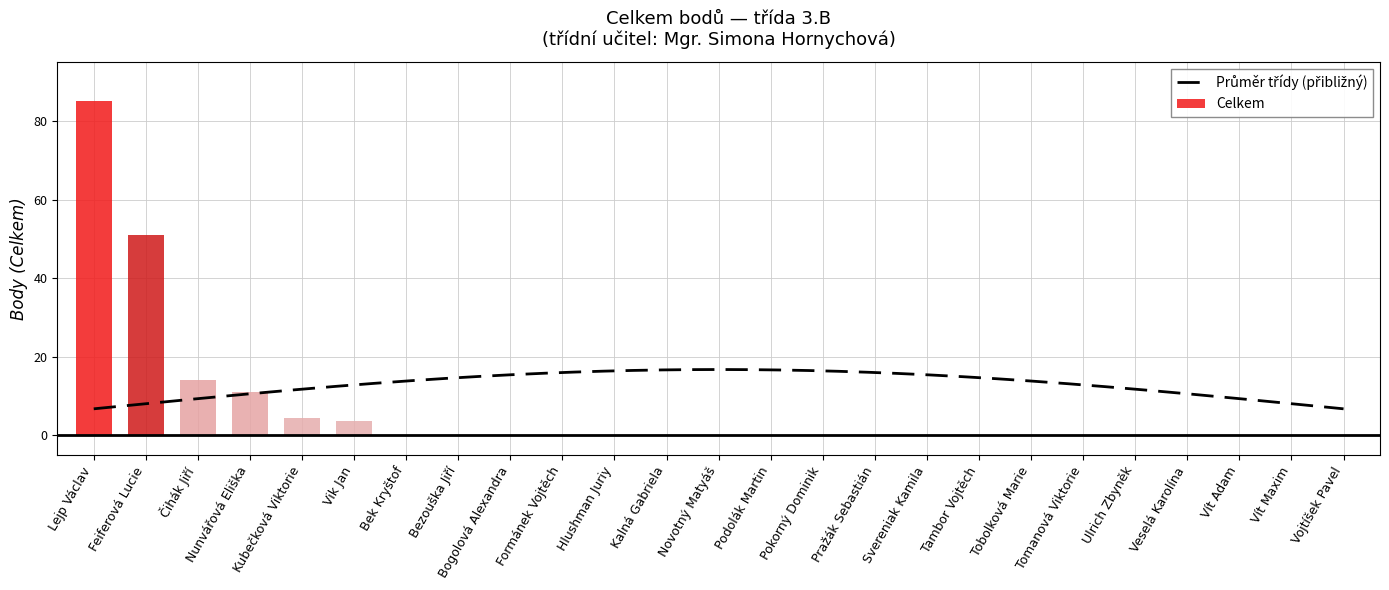

Are the bars horizontal?

No